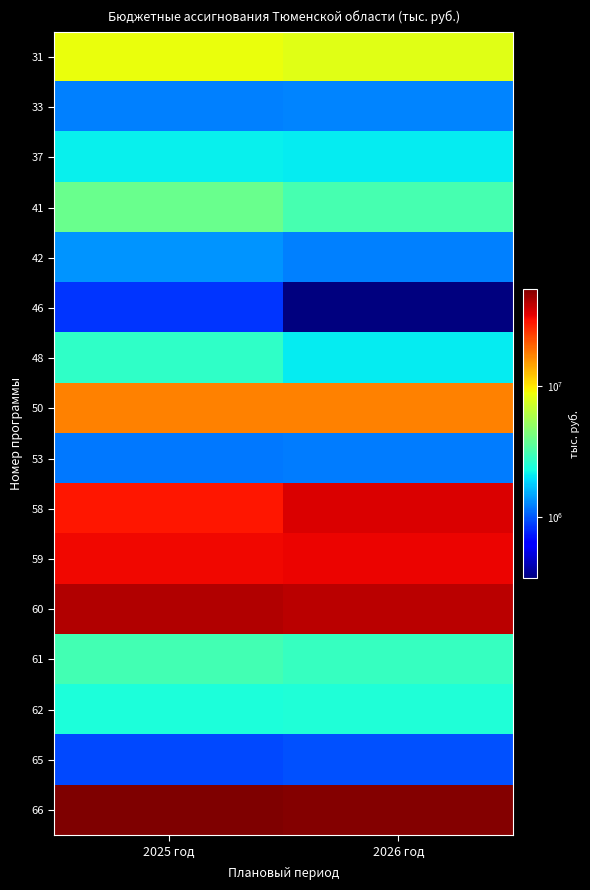

Reading left to right, extract all data points from this chart.

31: 2025 год=8541113	2026 год=8081703
33: 2025 год=1242013	2026 год=1261119
37: 2025 год=2161014	2026 год=2110164
41: 2025 год=3881531	2026 год=3127365
42: 2025 год=1372764	2026 год=1227919
46: 2025 год=841937	2026 год=342099
48: 2025 год=2746862	2026 год=2117098
50: 2025 год=17234165	2026 год=17369345
53: 2025 год=1178703	2026 год=1201397
58: 2025 год=30704893	2026 год=36683869
59: 2025 год=33503052	2026 год=33927999
60: 2025 год=43953560	2026 год=42354238
61: 2025 год=3097278	2026 год=2827175
62: 2025 год=2404702	2026 год=2441633
65: 2025 год=936194	2026 год=967721
66: 2025 год=55111070	2026 год=53372330